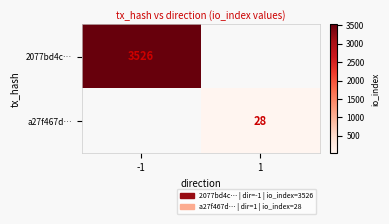

True or false: a27f467d… has a value of 28 at 1.

True